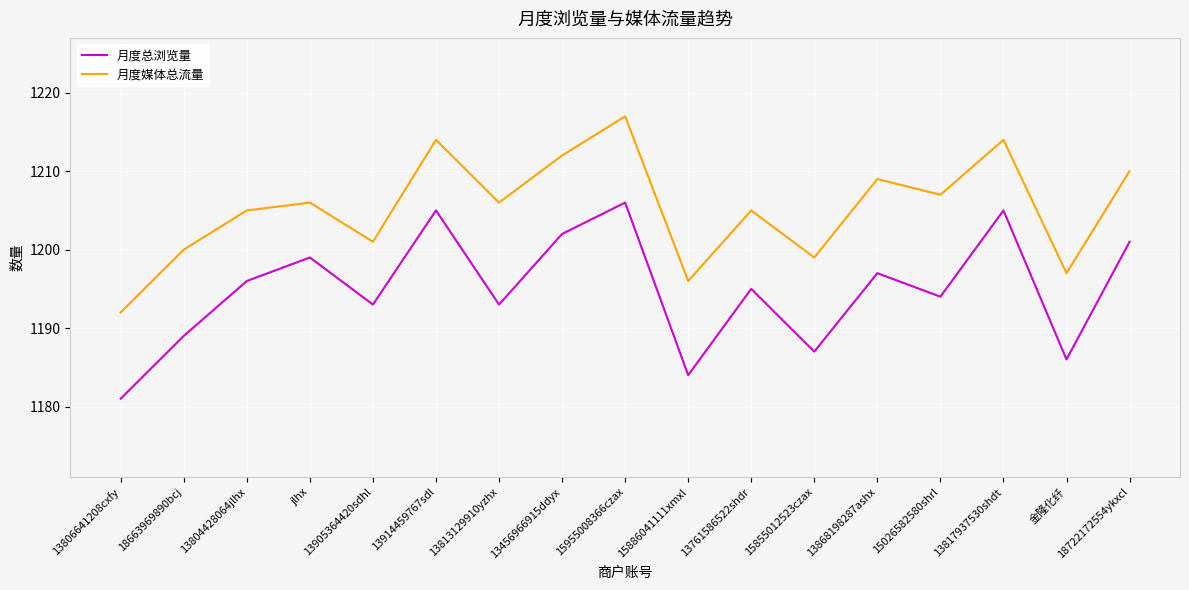

What is the greatest value displayed?

1217